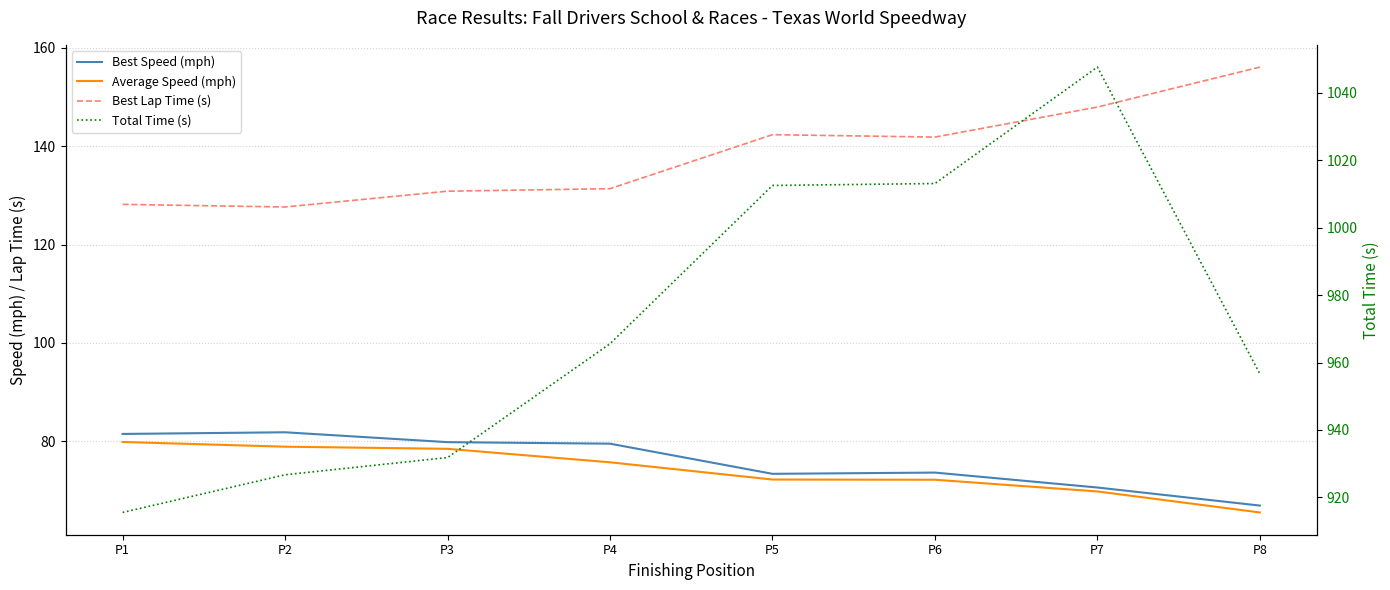

Between P3 and P8, which series saw the biggest shift?

Best Lap Time (s)